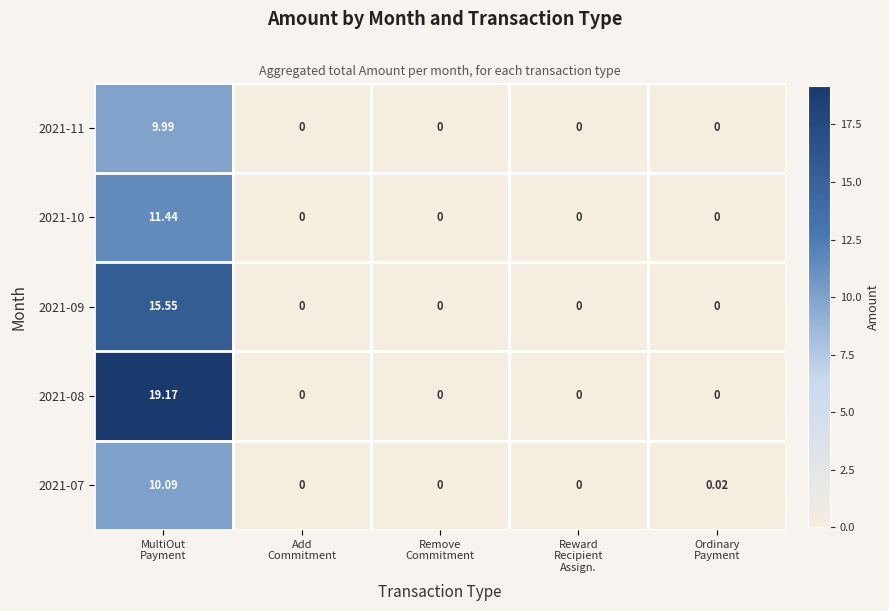

What is the maximum value shown in the chart?

19.2